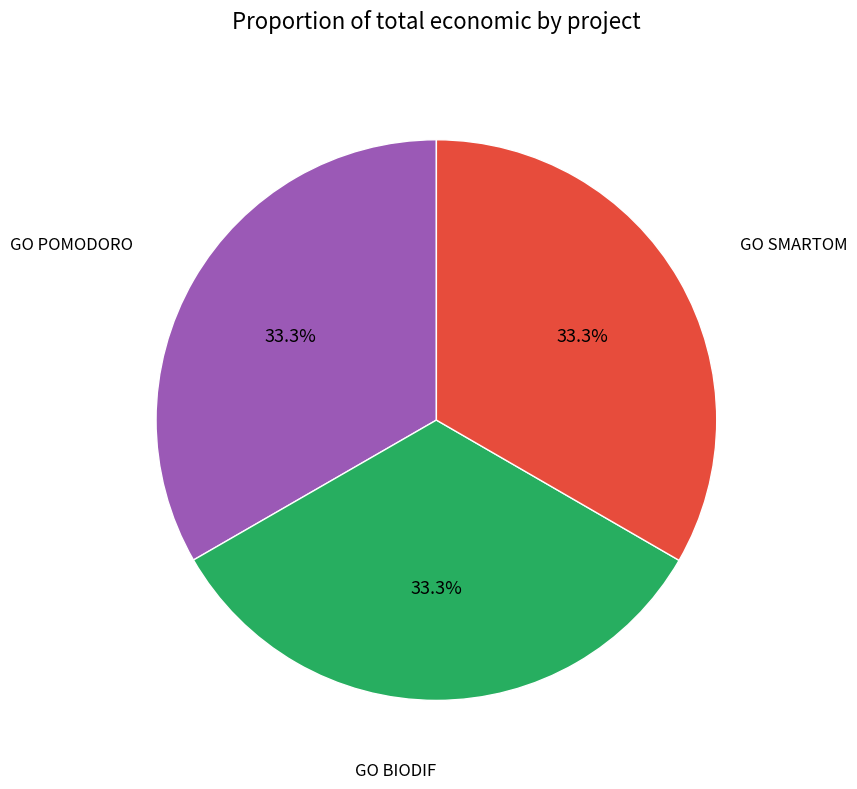

Is there any slice that represents more than half of the pie?

No